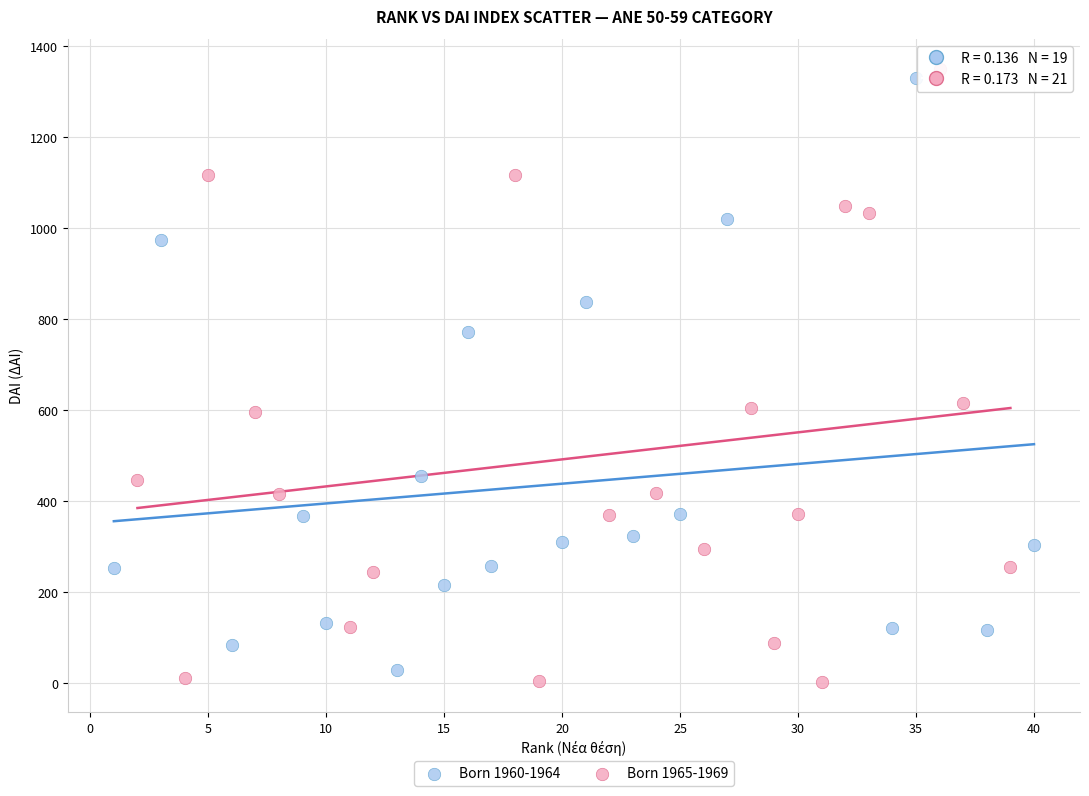

Which series has the largest Y range (max minus min)?

Born 1965-1969